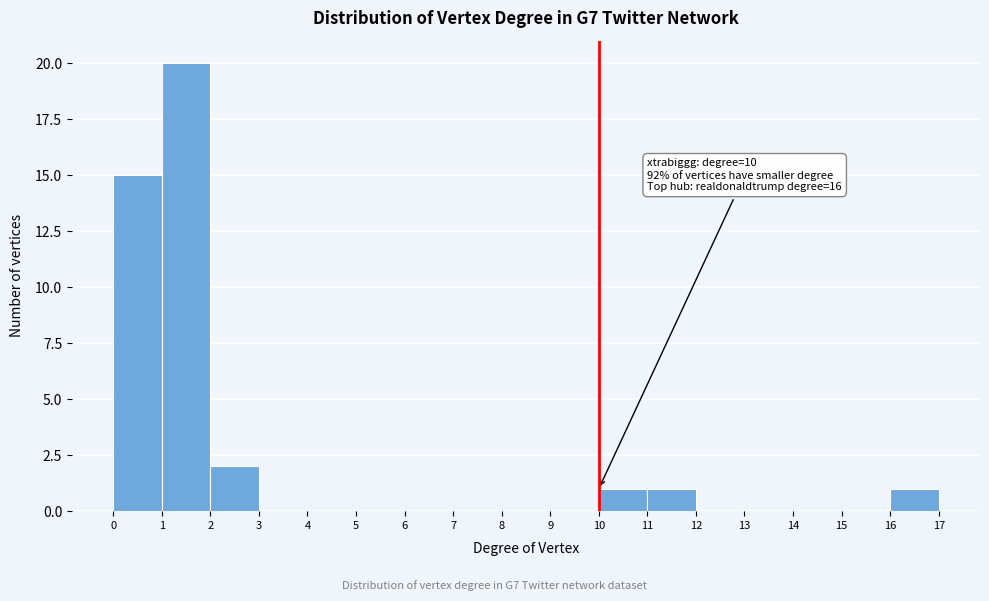

Over which range of the x-axis is the bar tallest?

1 to 2